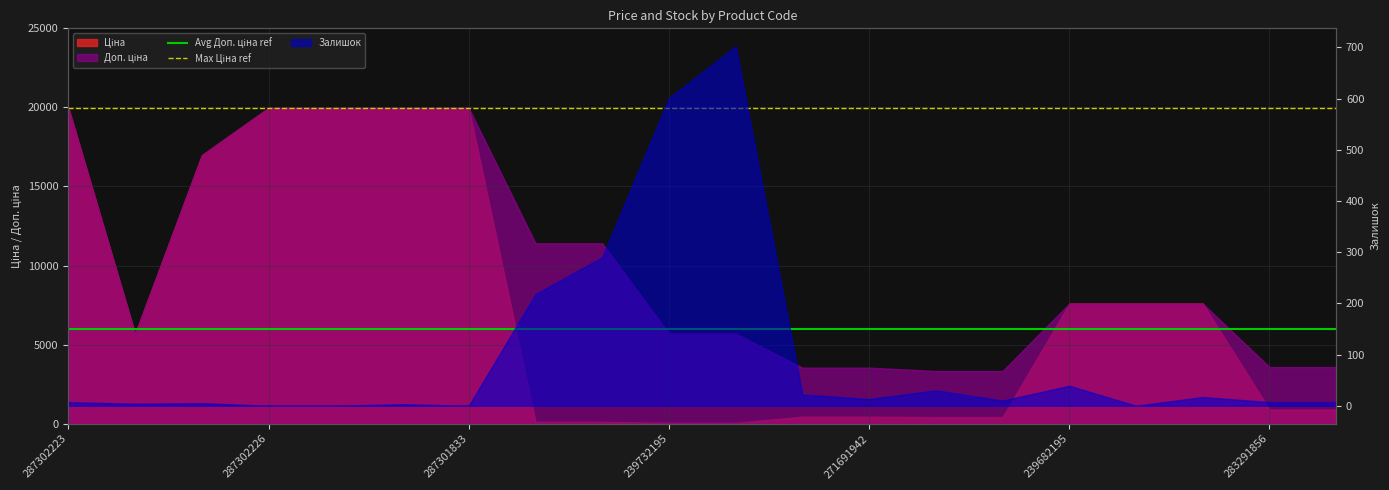

Read the Max Ціна ref value at 287302223.

19964.2